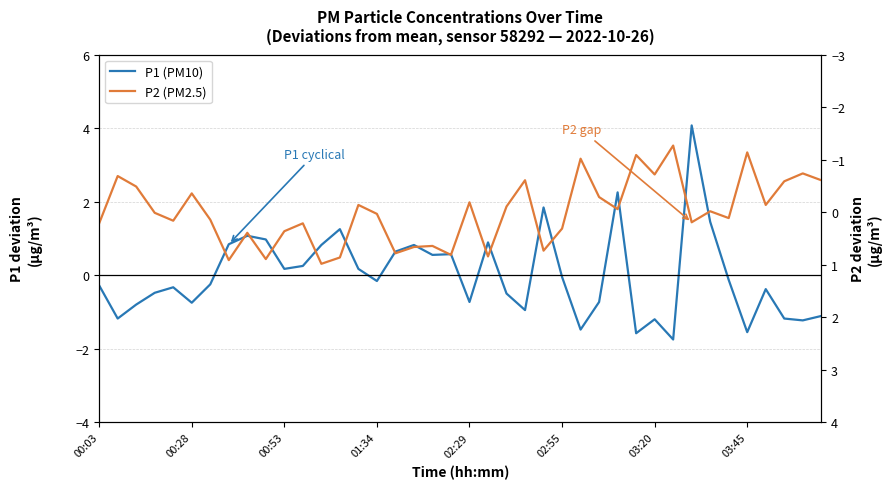

At how many categories does at least one series exceed 0?

24